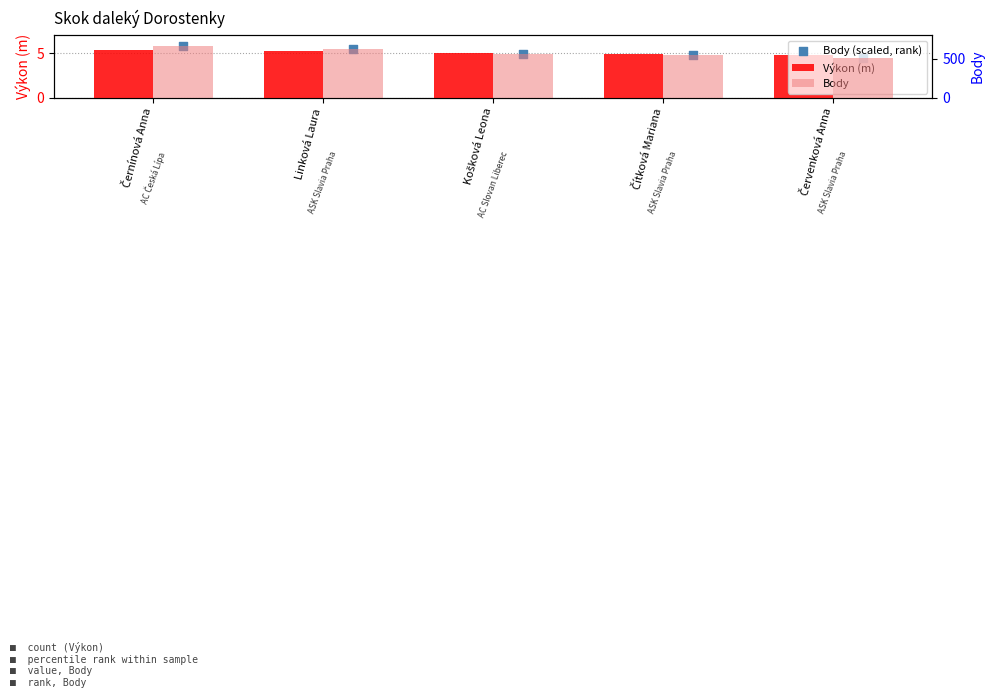

Which series has the largest Y range (max minus min)?

Body